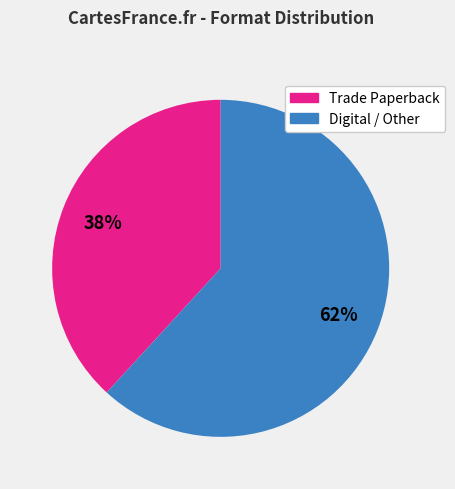

To the nearest percent, what is the average slice percentage?

50%